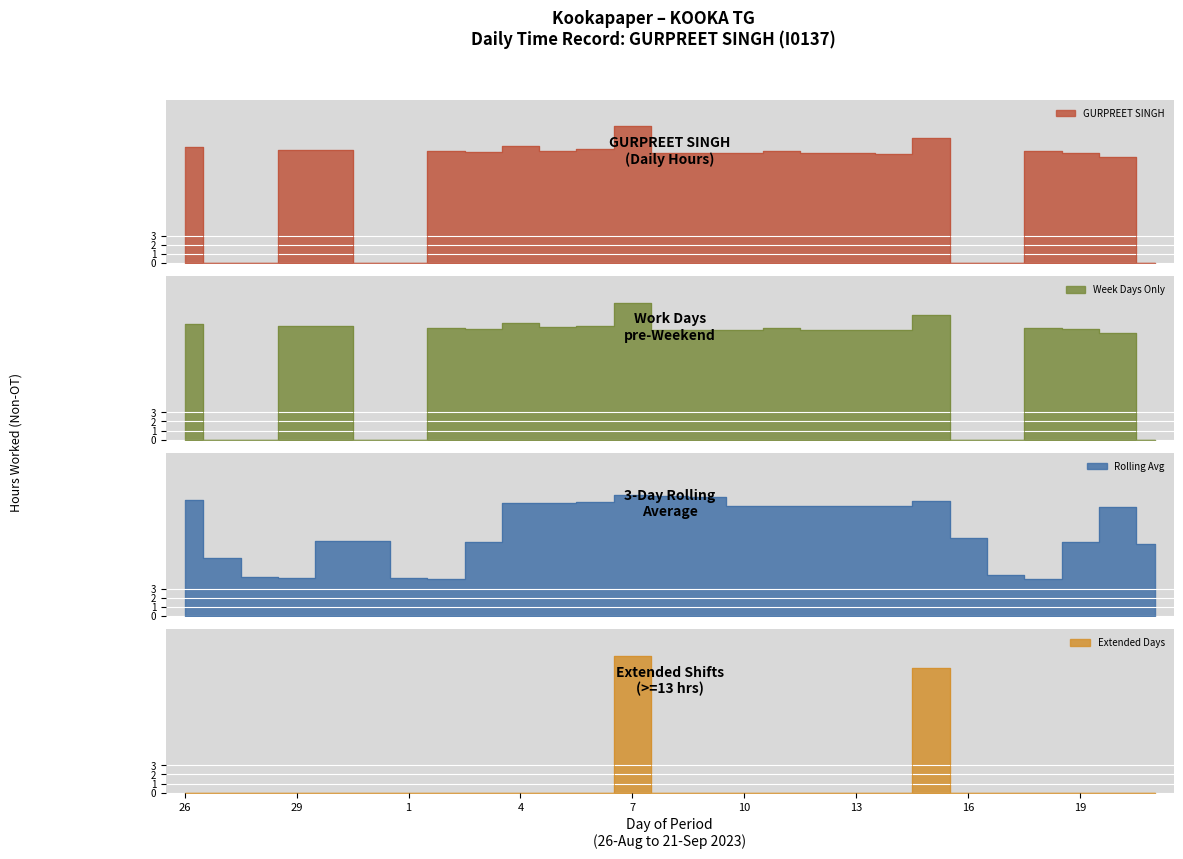

At which label does the data first exceed 12?

26